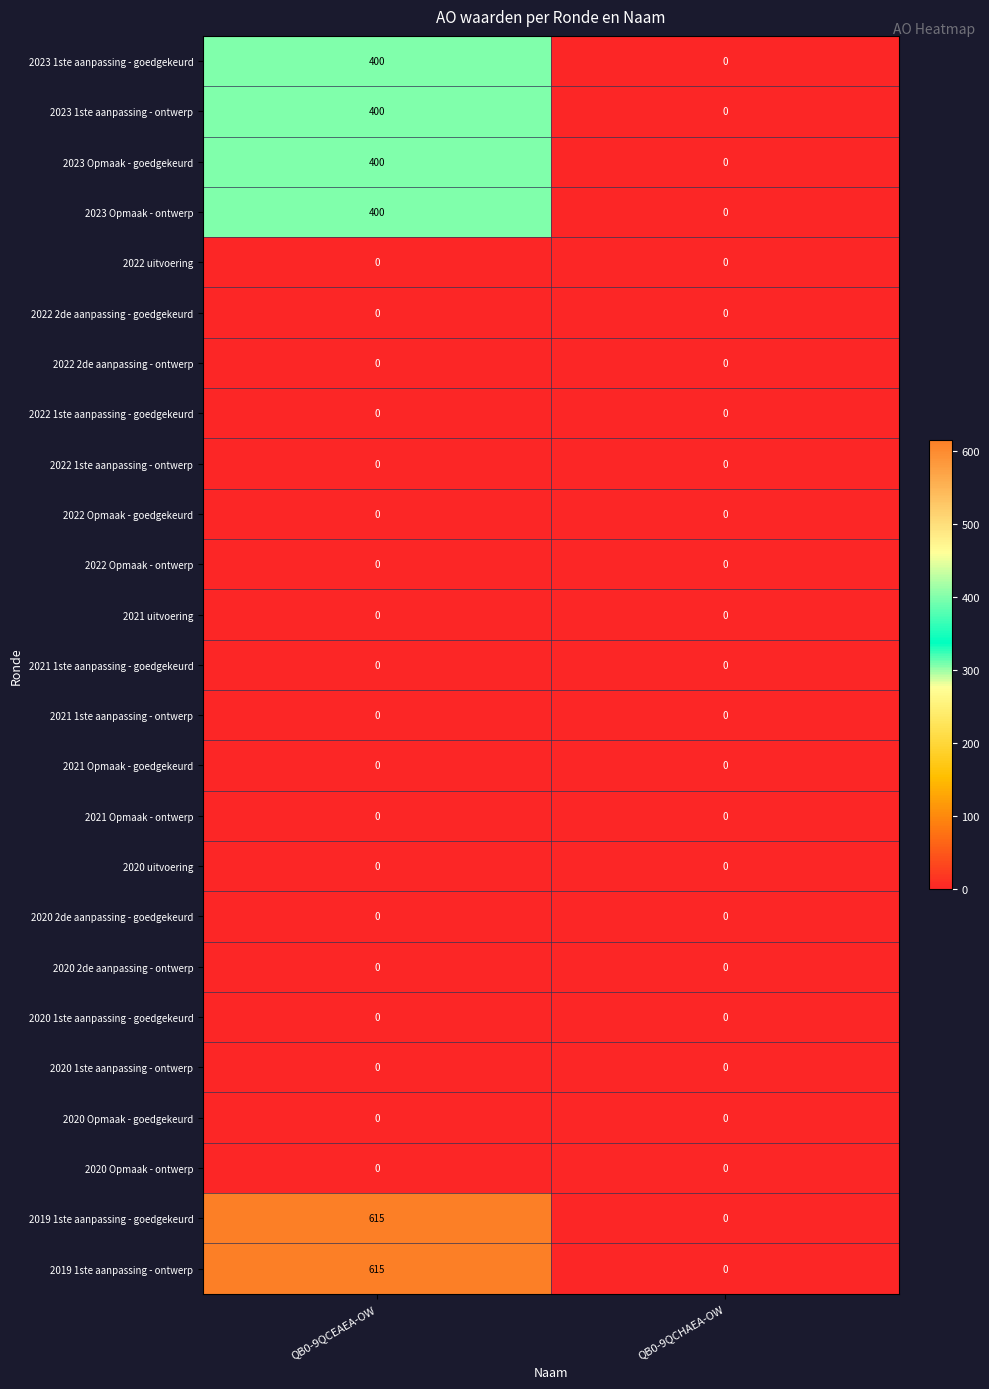

What is the greatest value displayed?

615